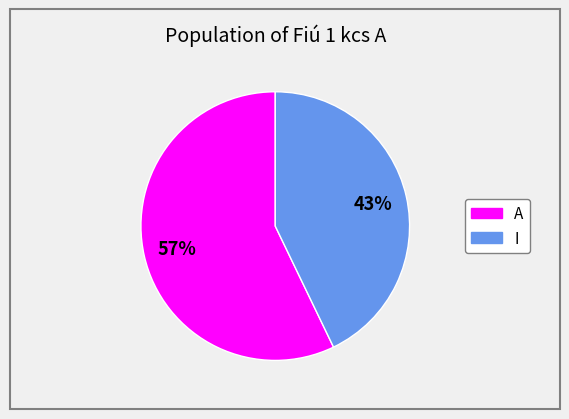

To the nearest percent, what is the difference between the largest and smallest slice percentages?

14%